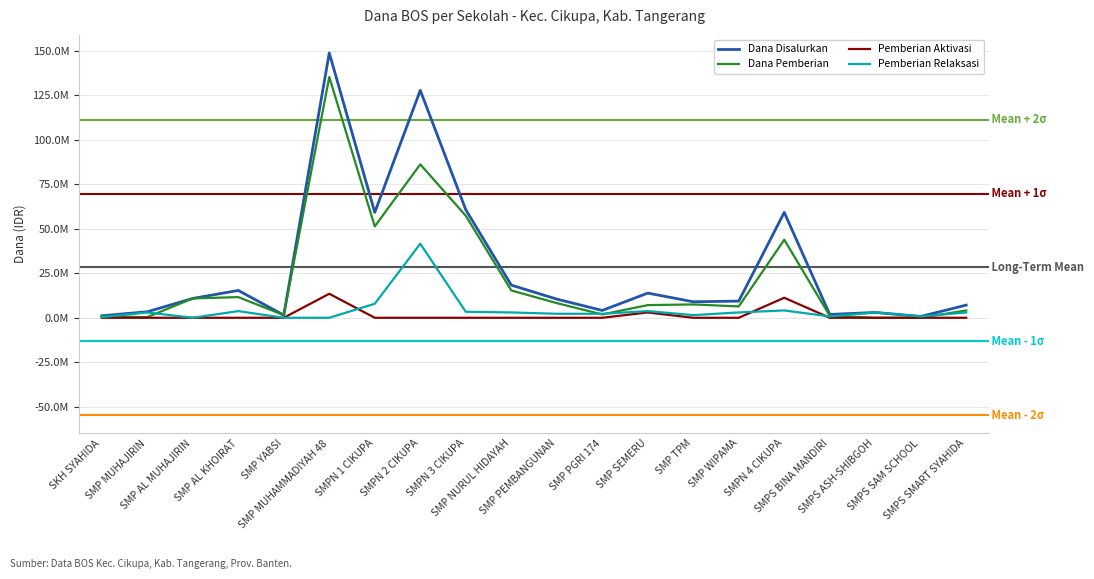

Is the value of Dana Disalurkan at SKH SYAHIDA greater than the value of Pemberian Aktivasi at SMPN 4 CIKUPA?

No